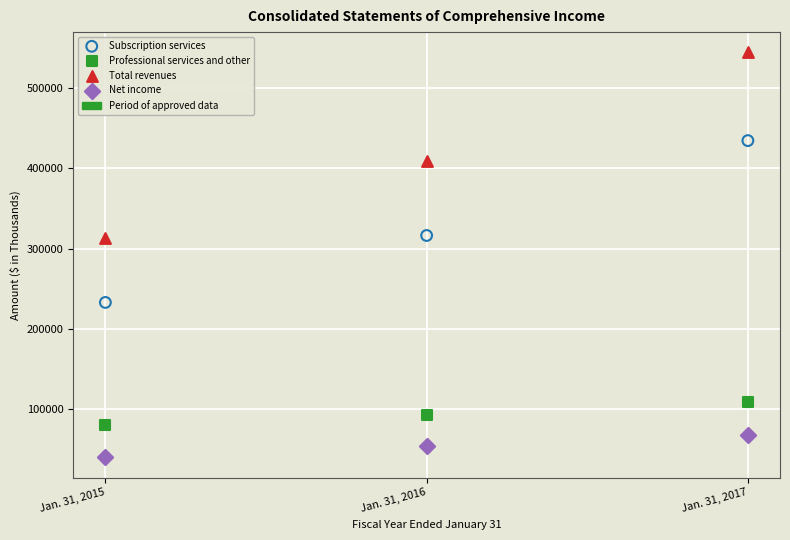

Which series reaches the minimum Y coordinate?

Net income